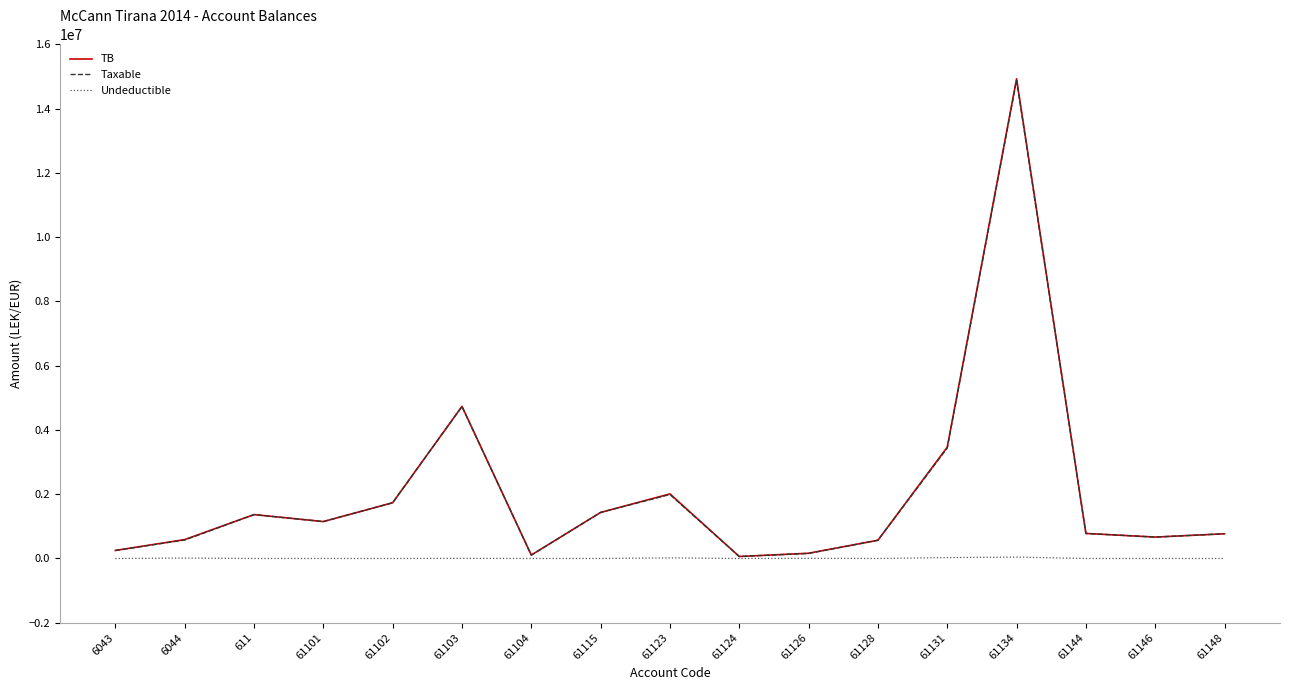

Is this an area chart (filled region under the line)?

No